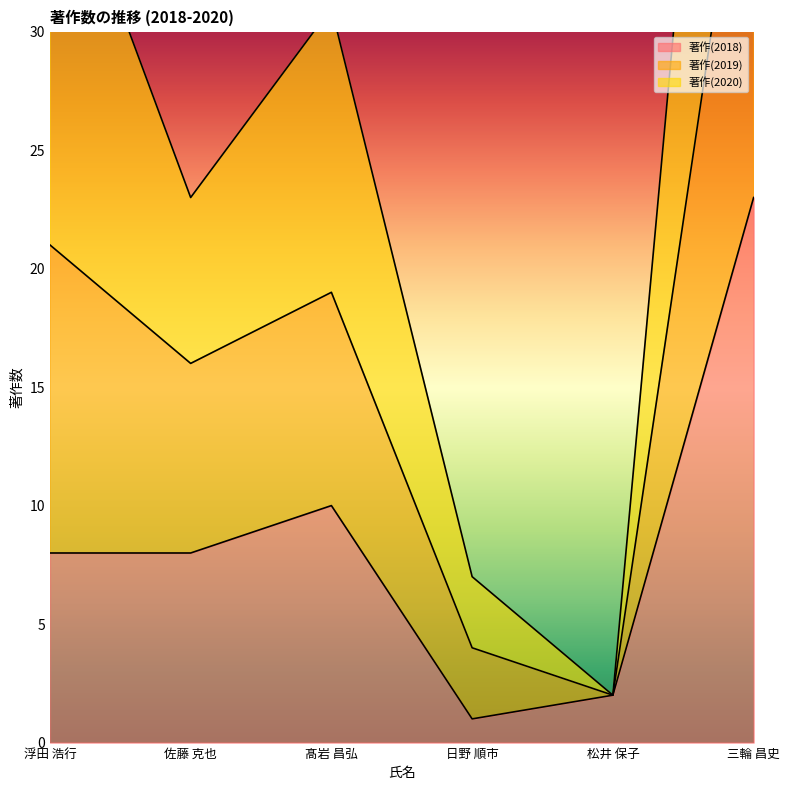

At which category is the sum across all series the highest?

三輪 昌史